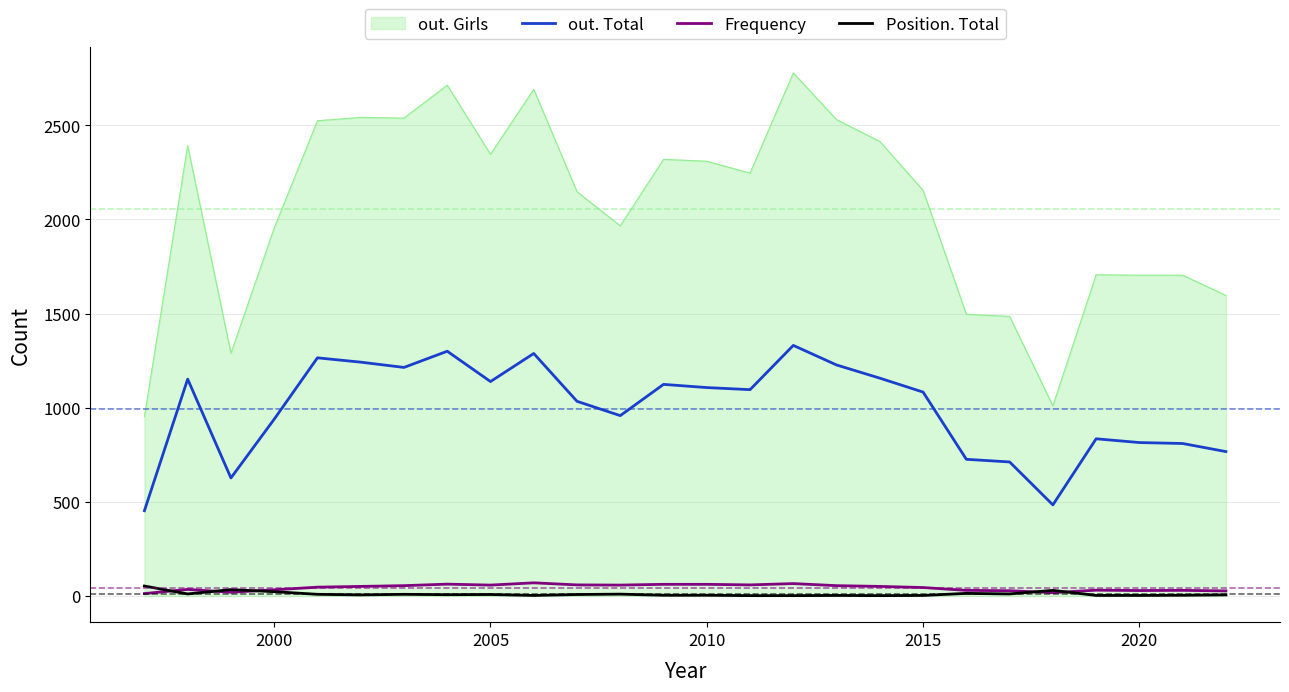

Which series has the largest total across all categories?

out. Girls